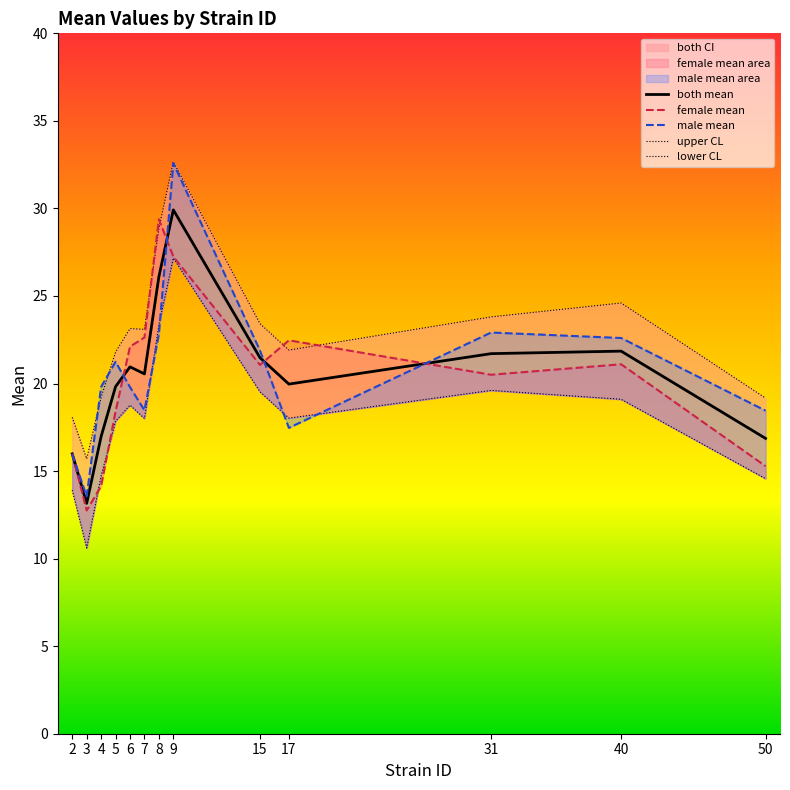

What is the value of the upper CL point at the 5th from the left?

23.1